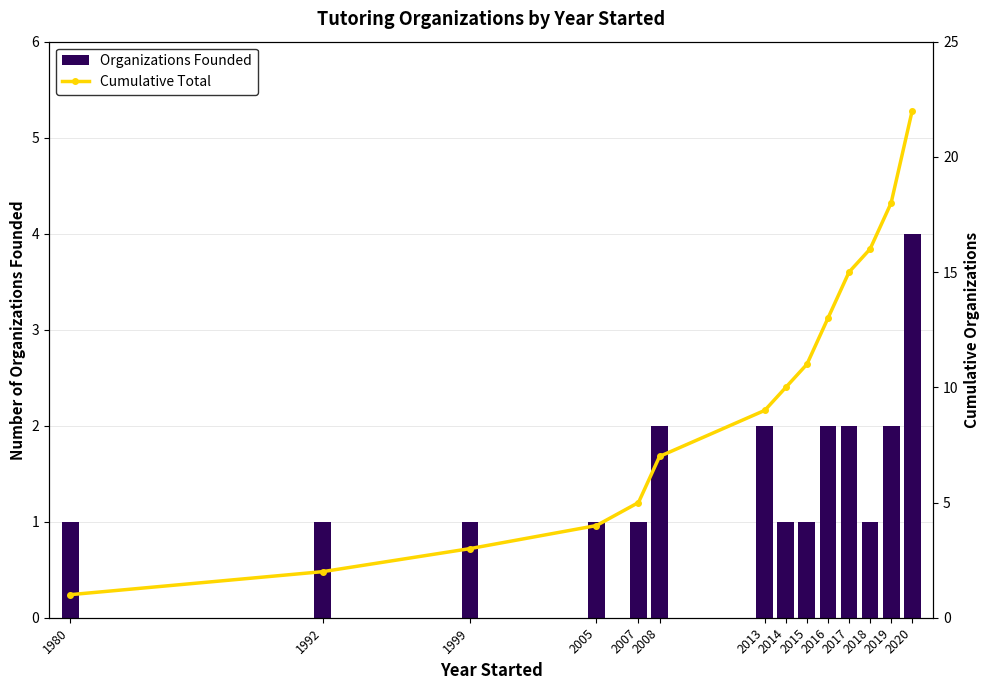

Reading left to right, transcribe all the data shown in this chart.

Organizations Founded: 1	1	1	1	1	2	2	1	1	2	2	1	2	4
Cumulative Total: 1	2	3	4	5	7	9	10	11	13	15	16	18	22